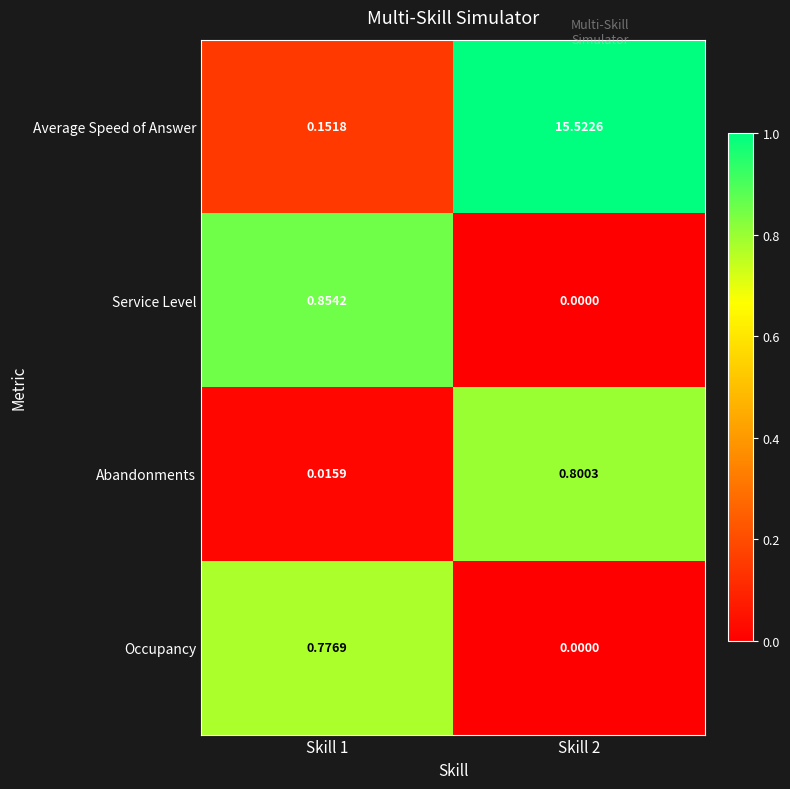

Which series has the largest total across all categories?

Average Speed of Answer